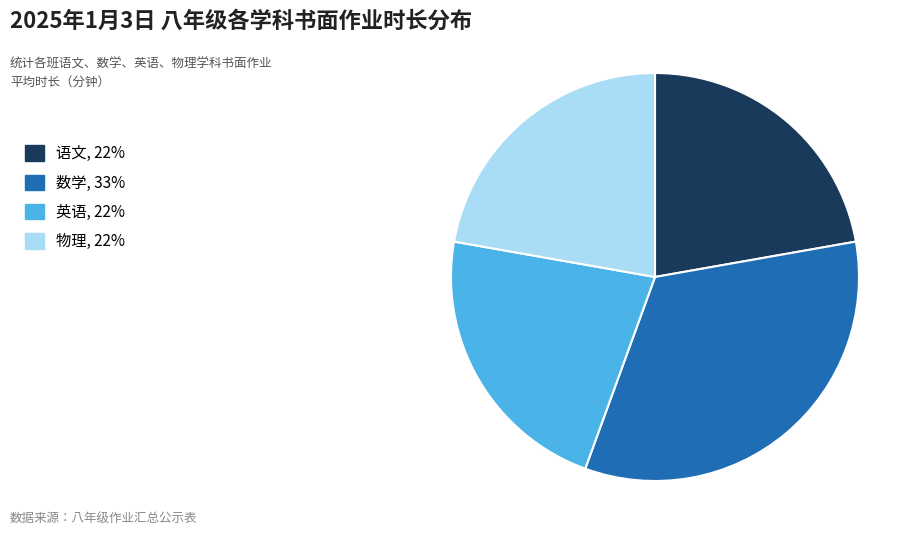

How many segments does this pie chart have?

4